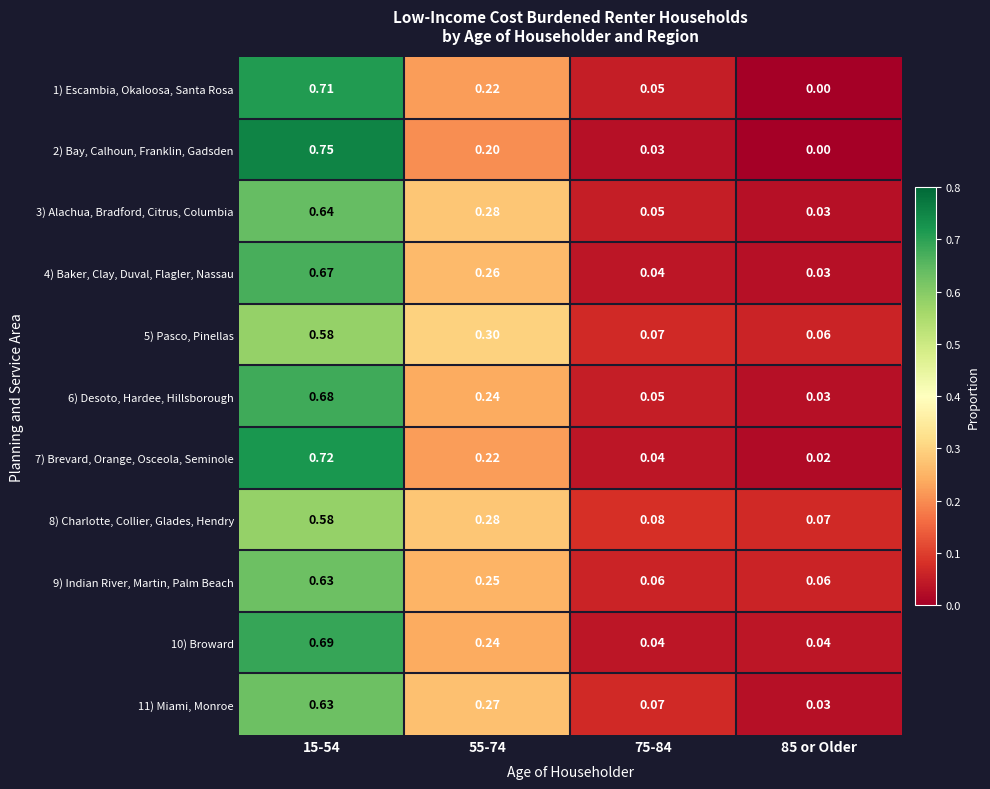

Is the value of 3) Alachua, Bradford, Citrus, Columbia at 85 or Older greater than the value of 2) Bay, Calhoun, Franklin, Gadsden at 15-54?

No